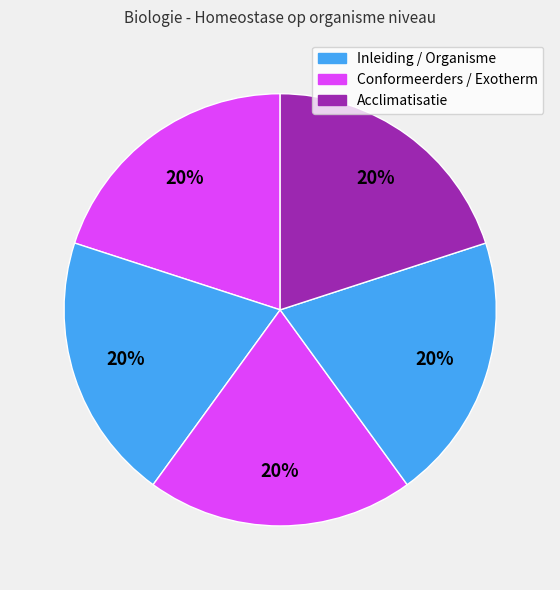

How many segments does this pie chart have?

5